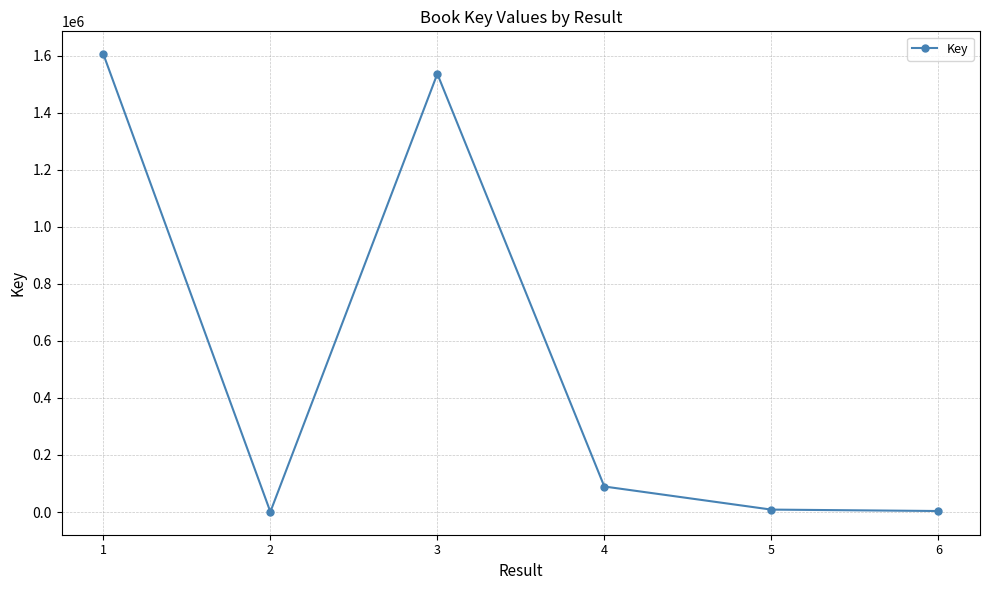

What is the difference between the values at 2 and 5?

7854